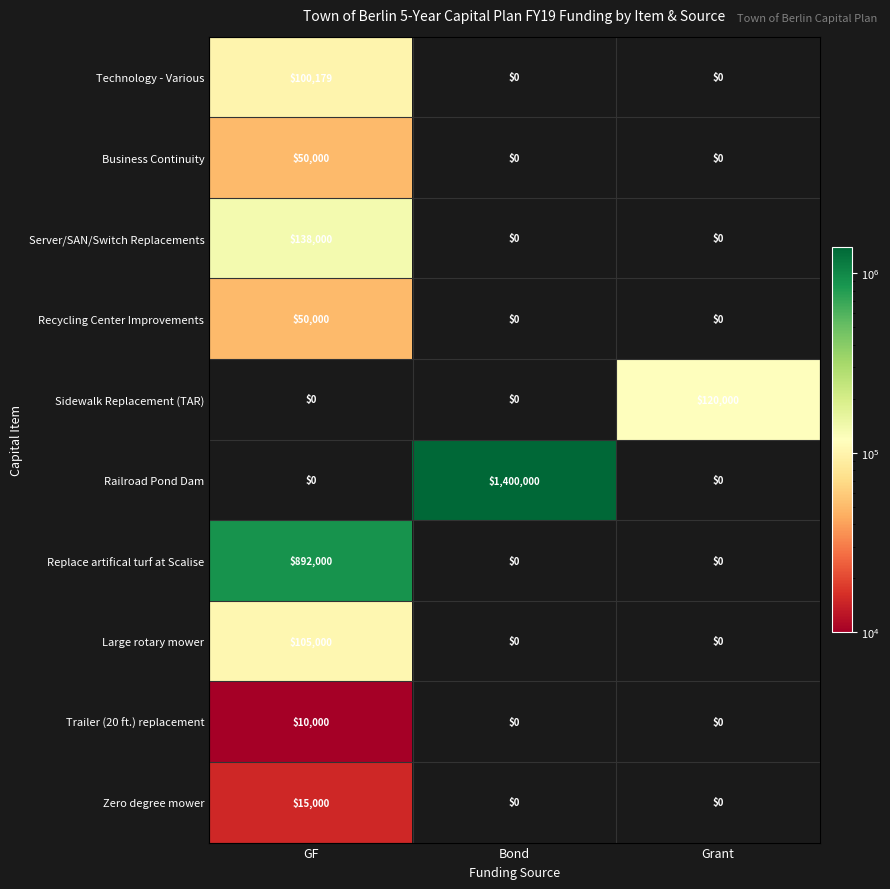

Reading right to left, extract all data points from this chart.

Technology - Various: Grant=0	Bond=0	GF=100179
Business Continuity: Grant=0	Bond=0	GF=50000
Server/SAN/Switch Replacements: Grant=0	Bond=0	GF=138000
Recycling Center Improvements: Grant=0	Bond=0	GF=50000
Sidewalk Replacement (TAR): Grant=120000	Bond=0	GF=0
Railroad Pond Dam: Grant=0	Bond=1400000	GF=0
Replace artifical turf at Scalise: Grant=0	Bond=0	GF=892000
Large rotary mower: Grant=0	Bond=0	GF=105000
Trailer (20 ft.) replacement: Grant=0	Bond=0	GF=10000
Zero degree mower: Grant=0	Bond=0	GF=15000